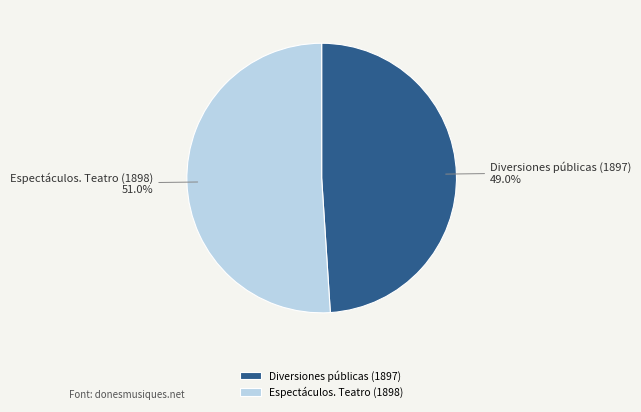

Which slice represents more than half of the pie?

Espectáculos. Teatro (1898)